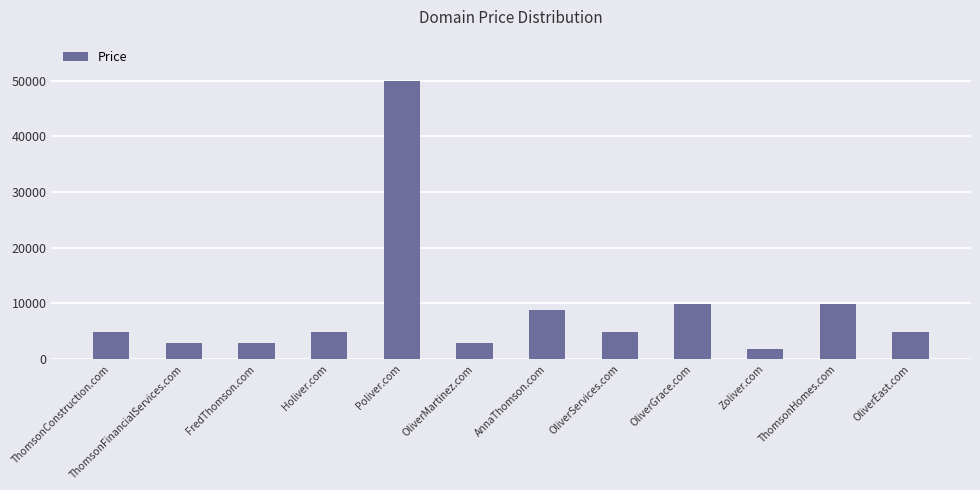

How many bars are there in total?

12